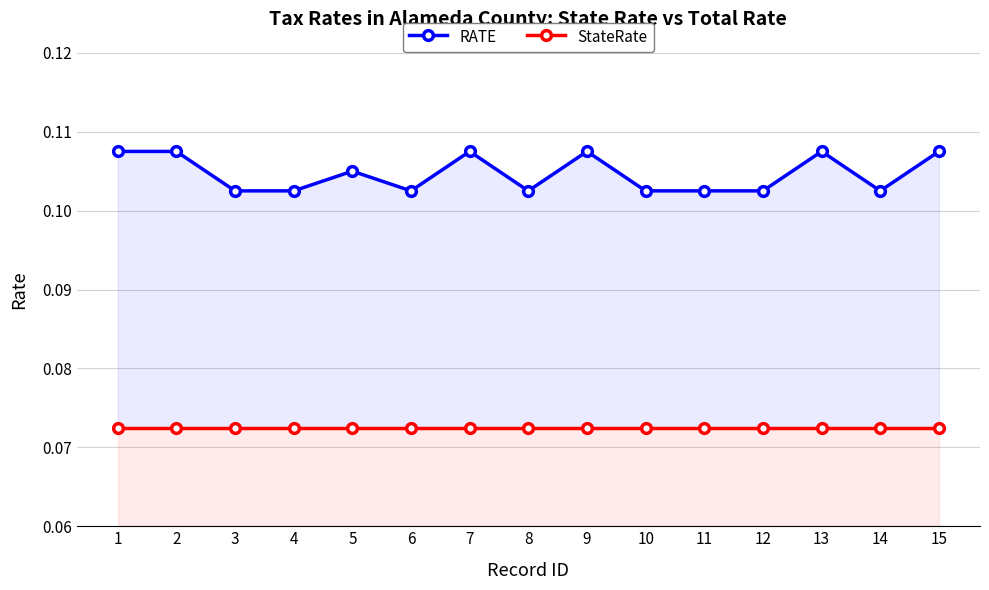

At 7, list the series in order from largest to smallest.

RATE, StateRate